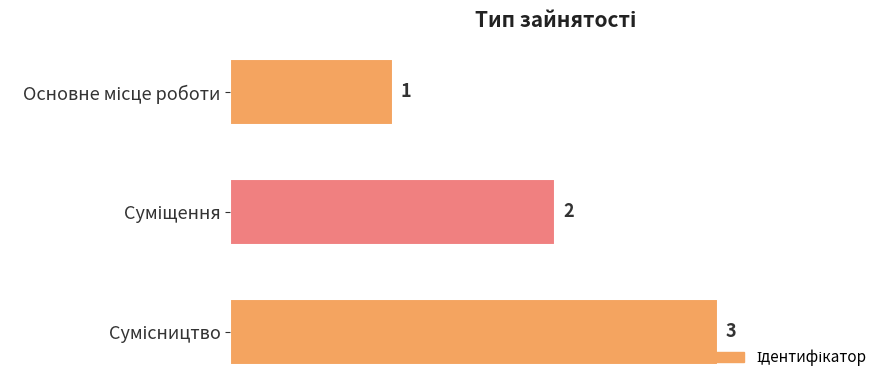

What is the maximum value shown in the chart?

3